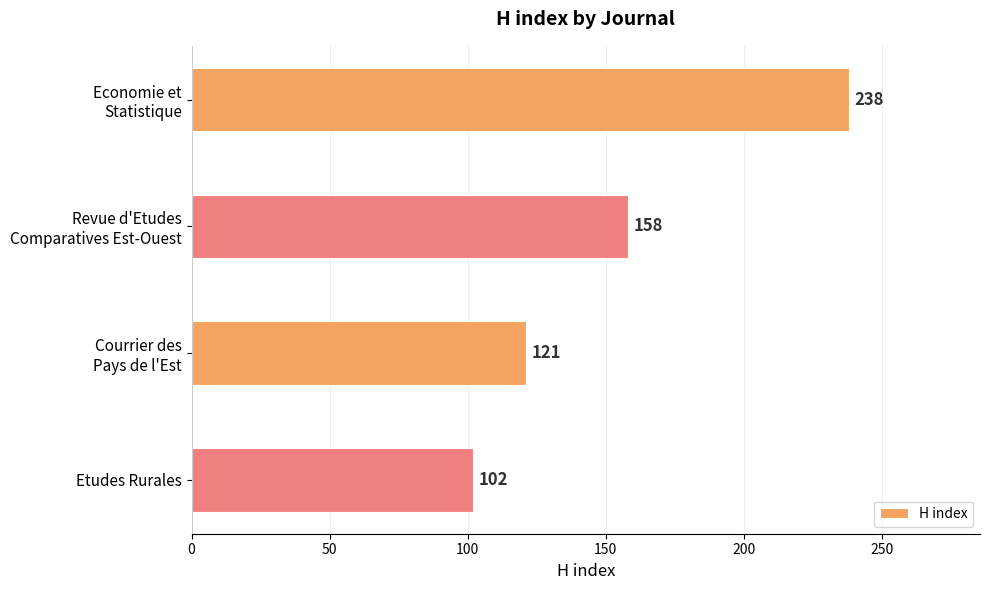

What is the minimum value shown in the chart?

102